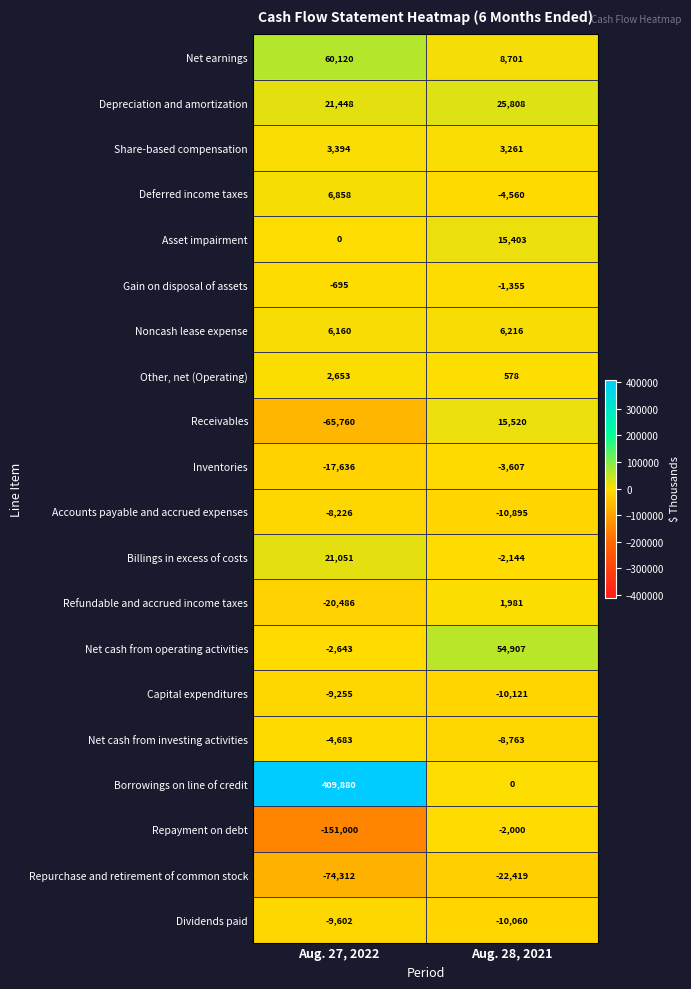

Is it true that Billings in excess of costs equals -1344 at Aug. 28, 2021?

False